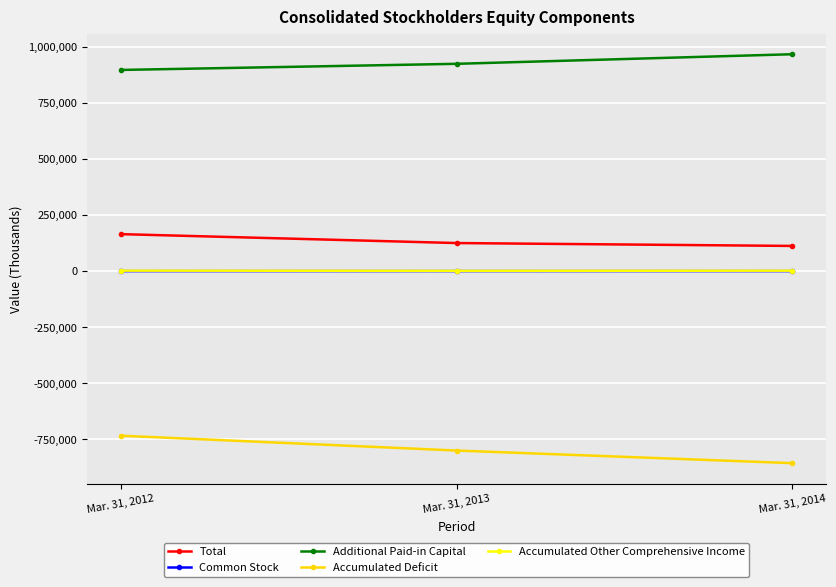

The value of Common Stock at Mar. 31, 2012 is 52. True or false?

True